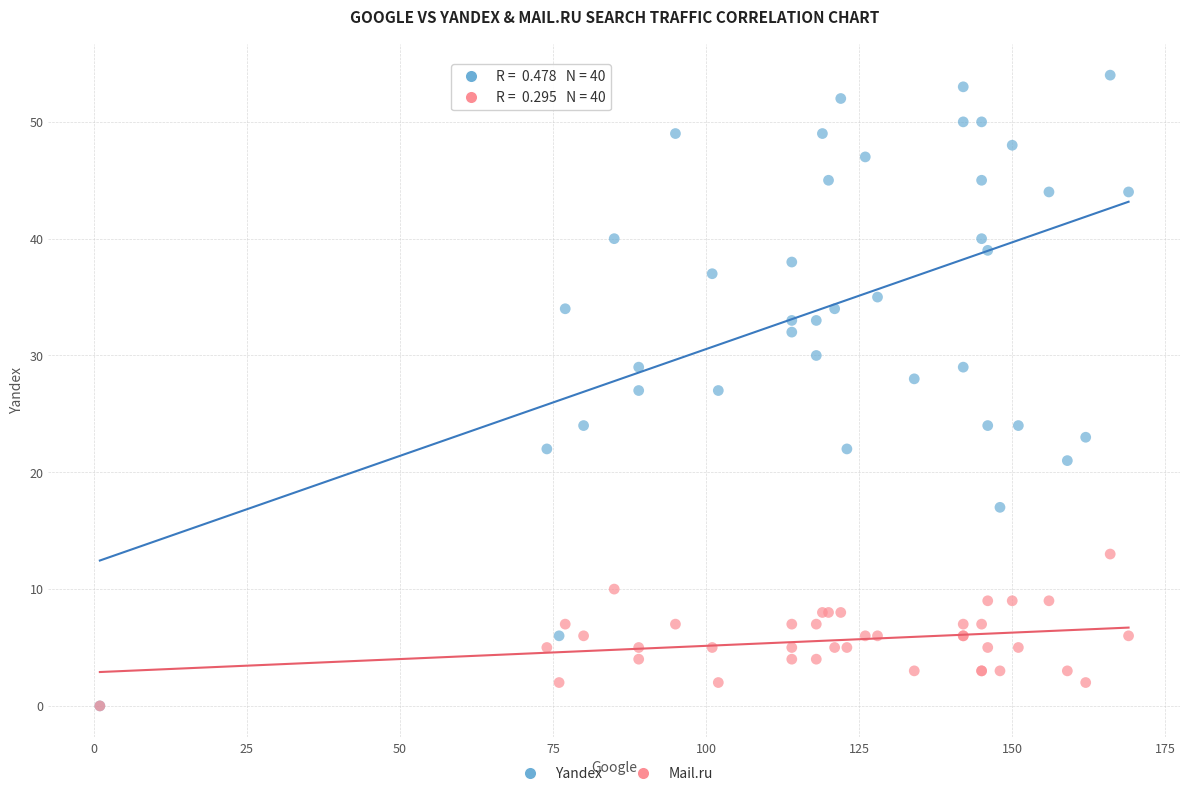

Which series has the widest spread of Y values?

Yandex